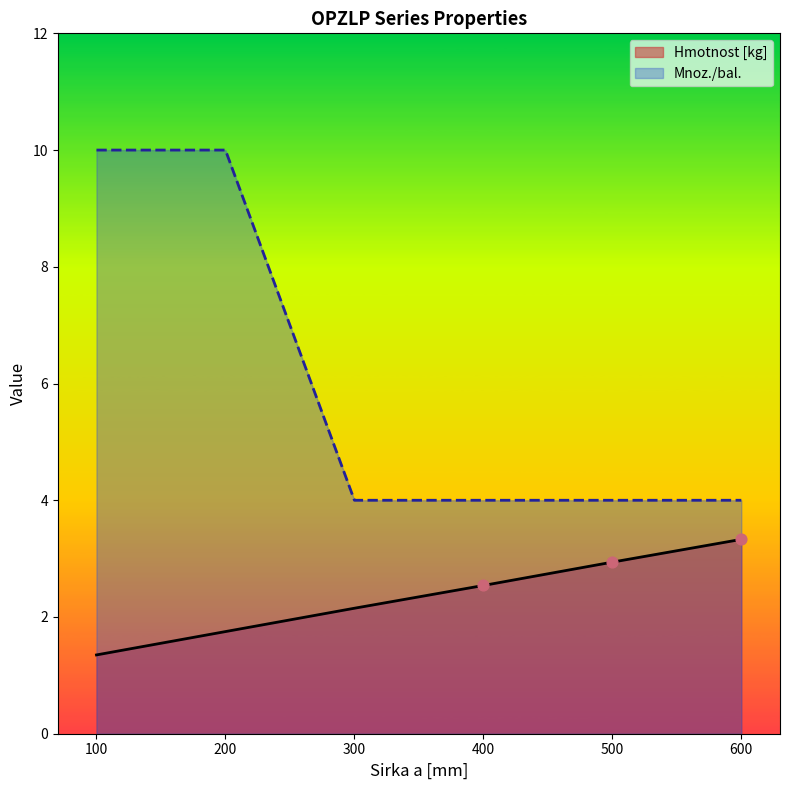

What is the total value across all series at 400?

6.5